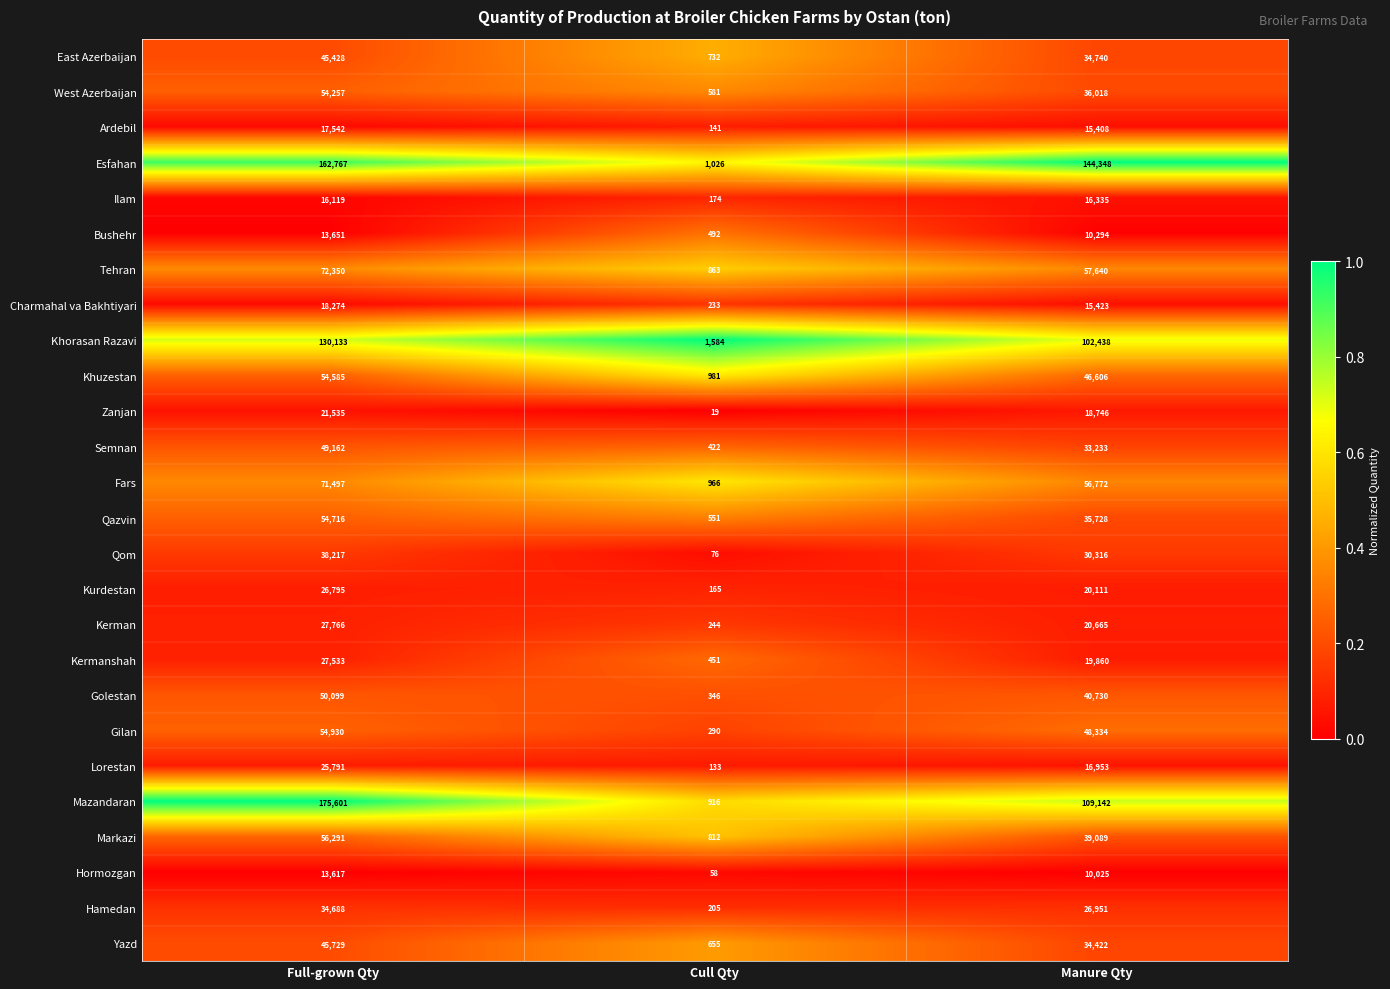

Which label corresponds to the largest value in the chart?

Full-grown Qty